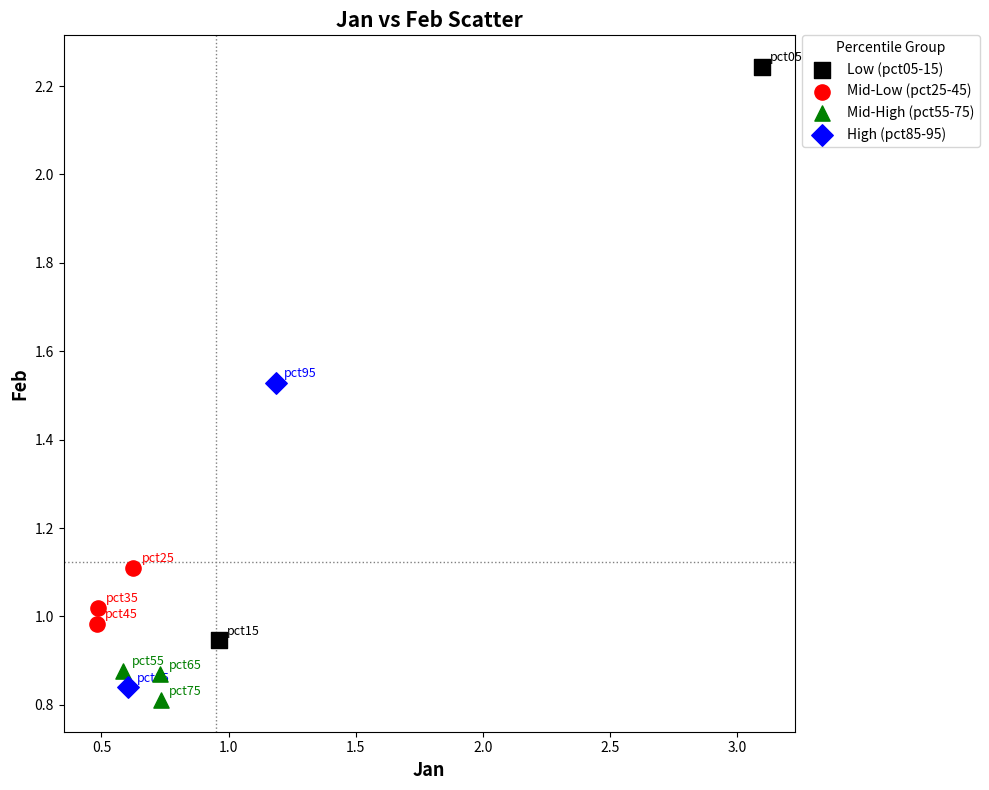

What are all the series names shown in the legend?

Low (pct05-15), Mid-Low (pct25-45), Mid-High (pct55-75), High (pct85-95)